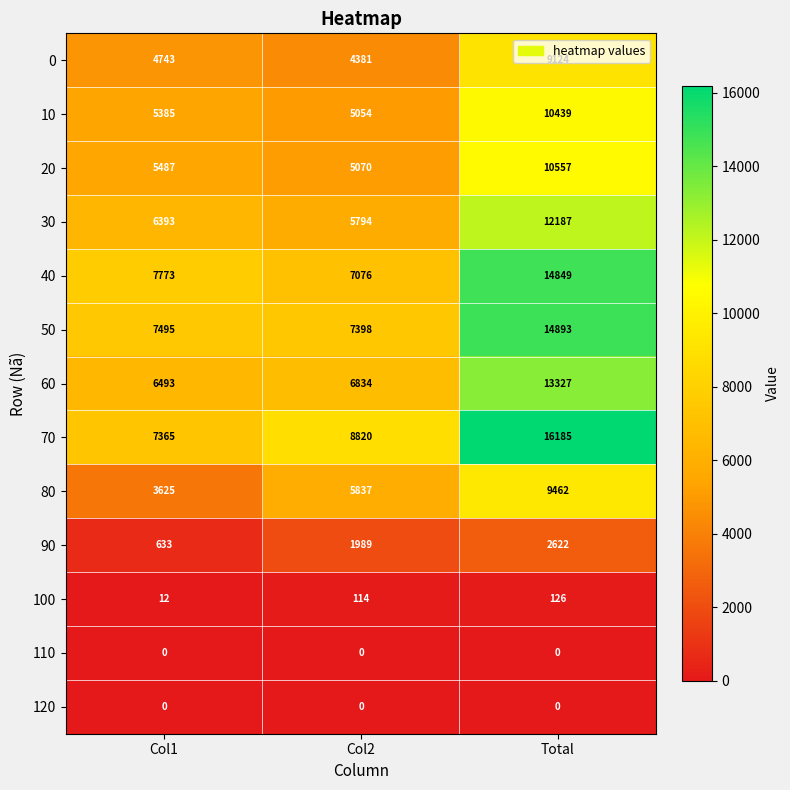

List the labels in order of 60 value, largest first.

Total, Col2, Col1